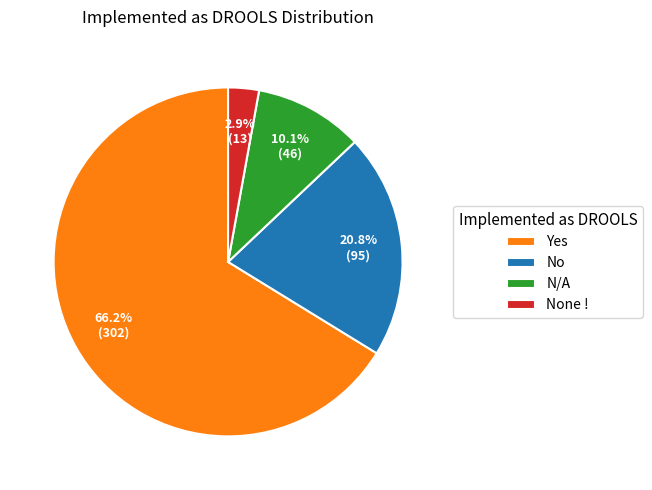

How many slices are in this pie chart?

4